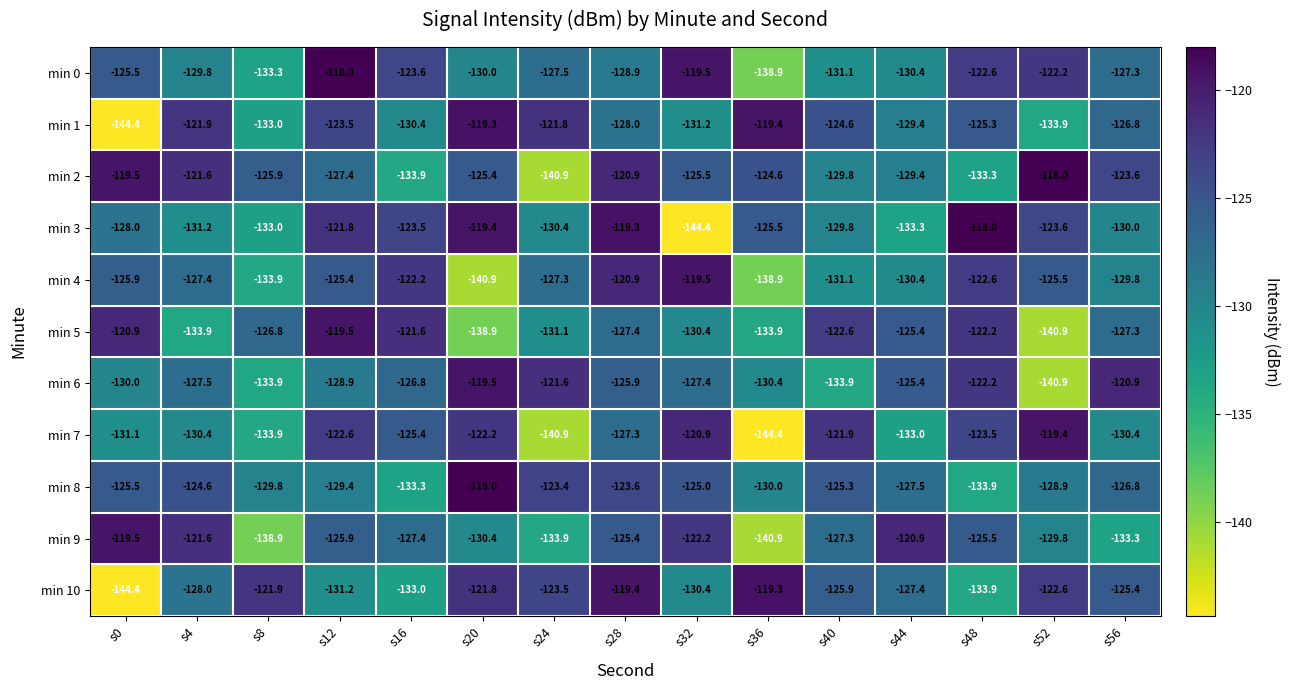

What is the spread (max minus min) of values at s28?

9.6